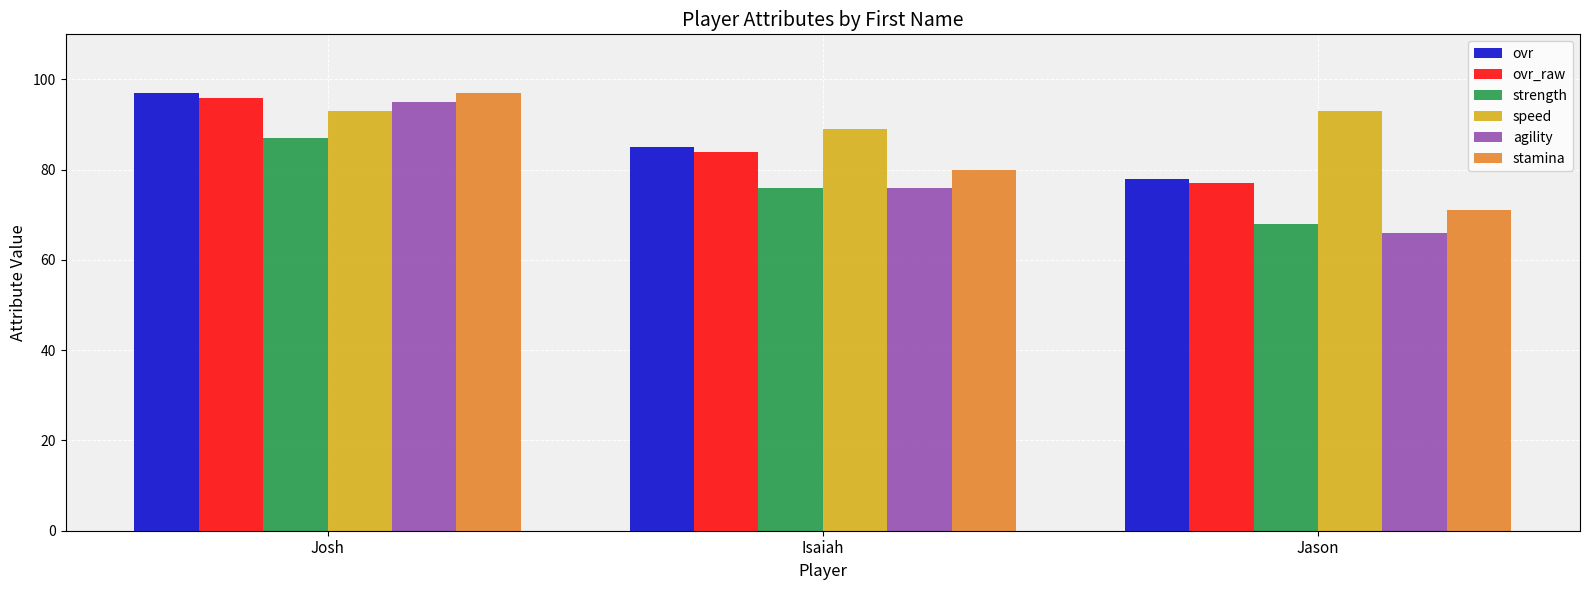

Reading left to right, extract all data points from this chart.

ovr: 97	85	78
ovr_raw: 96	84	77
strength: 87	76	68
speed: 93	89	93
agility: 95	76	66
stamina: 97	80	71